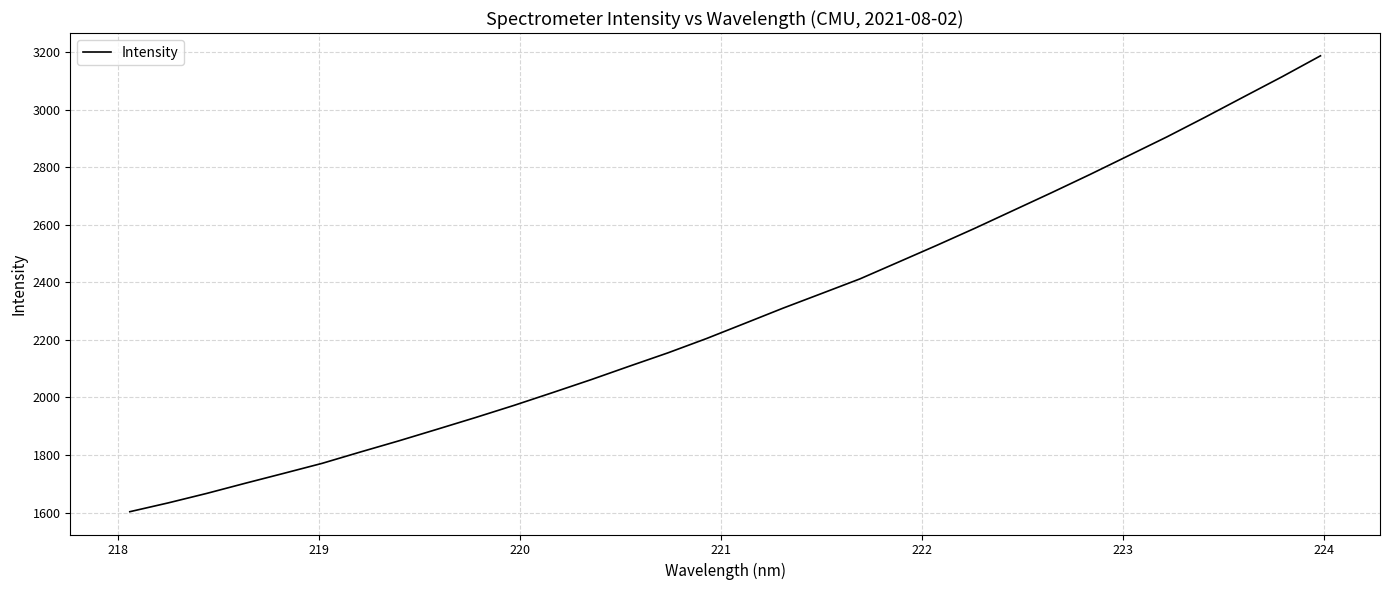

What is the greatest value displayed?

3187.3